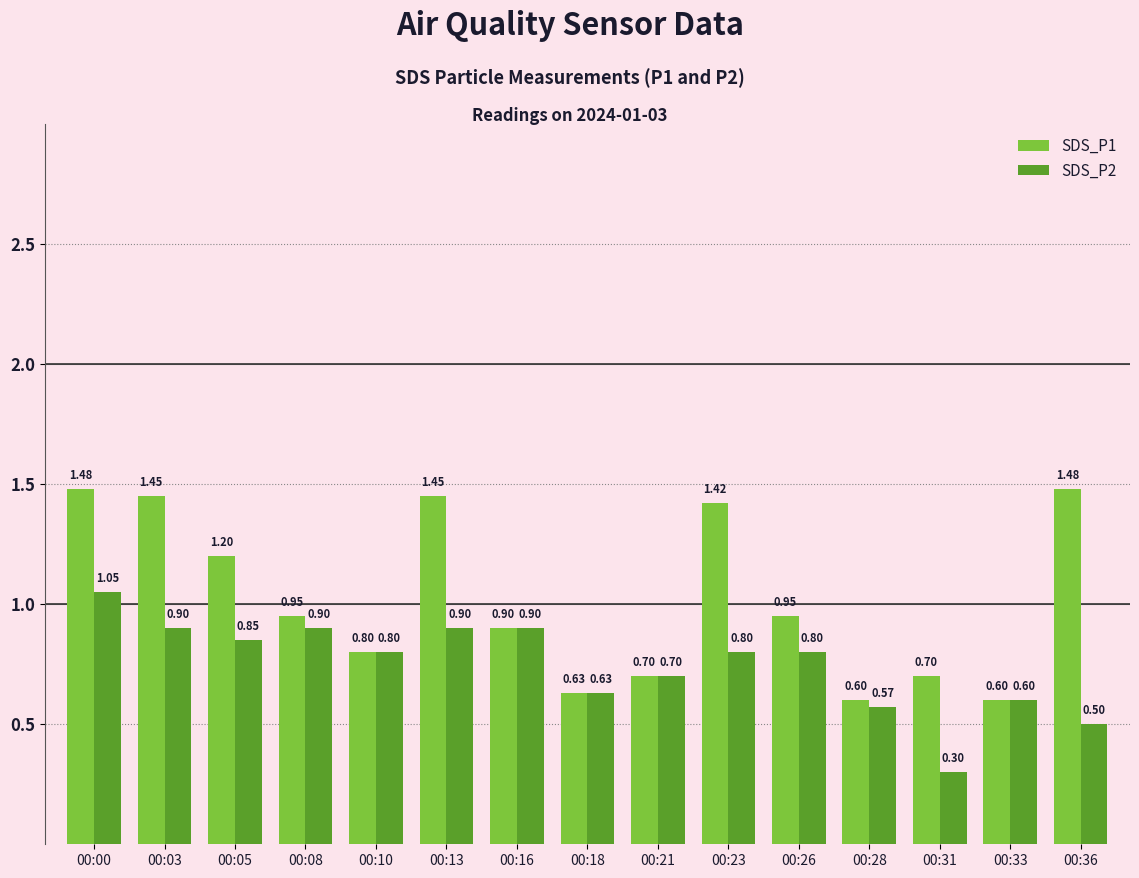

What is the difference between the second highest and minimum values in the SDS_P1 series?

0.9